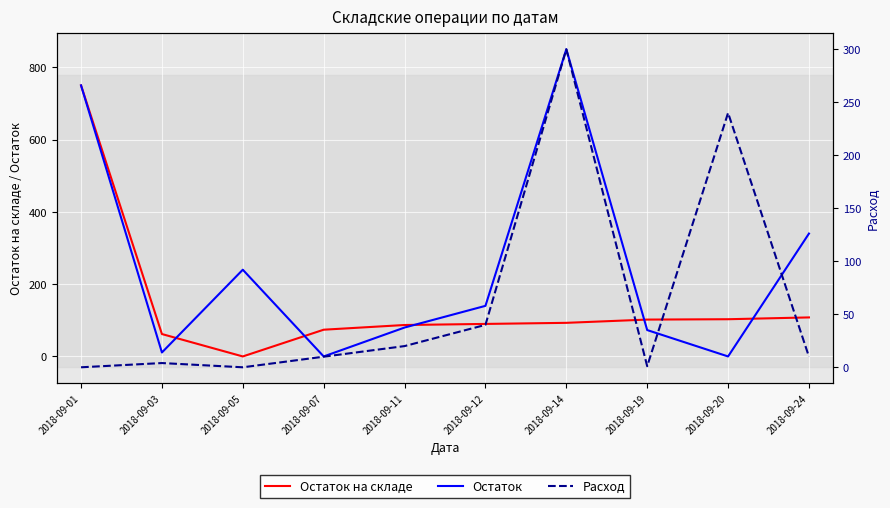

At how many categories does at least one series exceed 669?

2